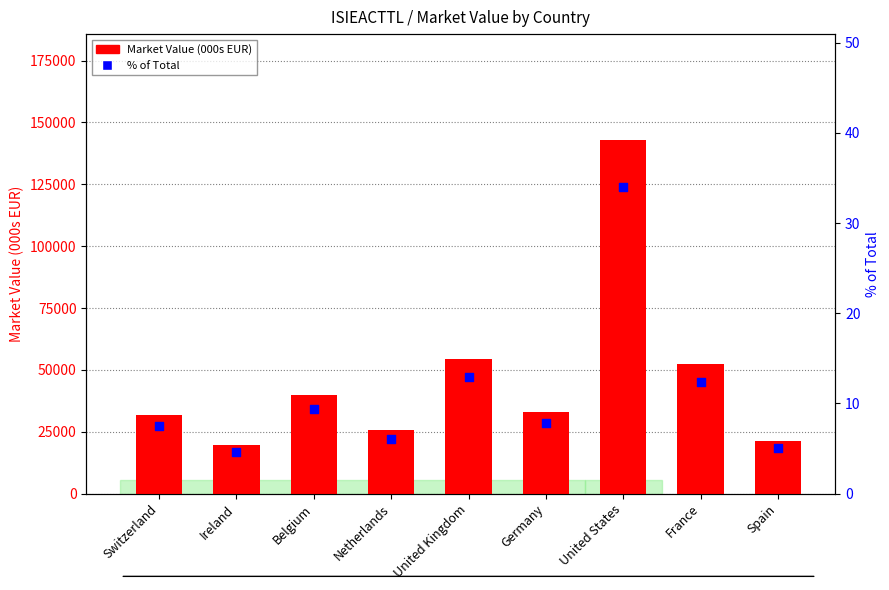

What are all the series names shown in the legend?

Market Value (000s EUR), % of Total